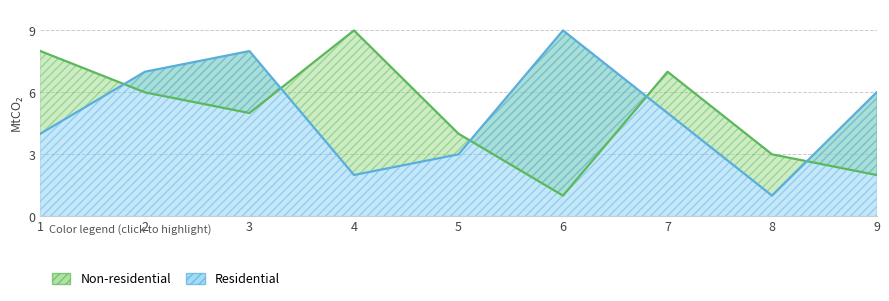

What is the difference between the Residential values at 7 and 8?

4